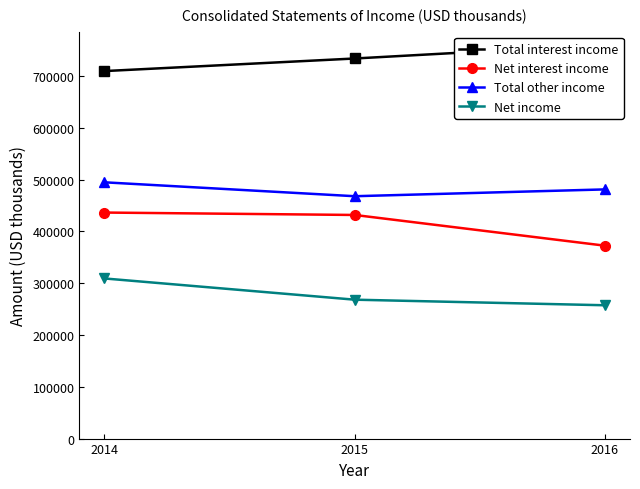

At which label is Net income closest to 283391?

2015